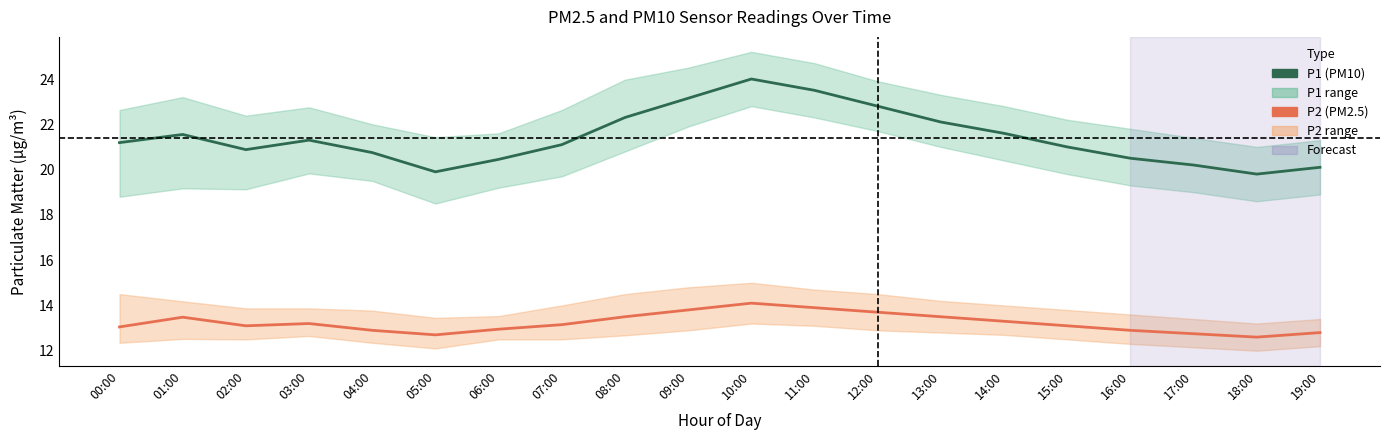

Is this an area chart (filled region under the line)?

No